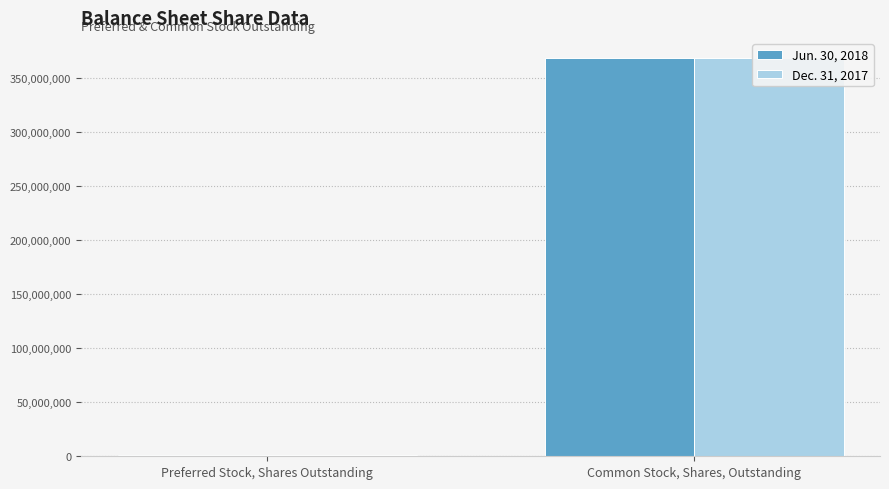

At which label does Dec. 31, 2017 reach its peak?

Common Stock, Shares, Outstanding